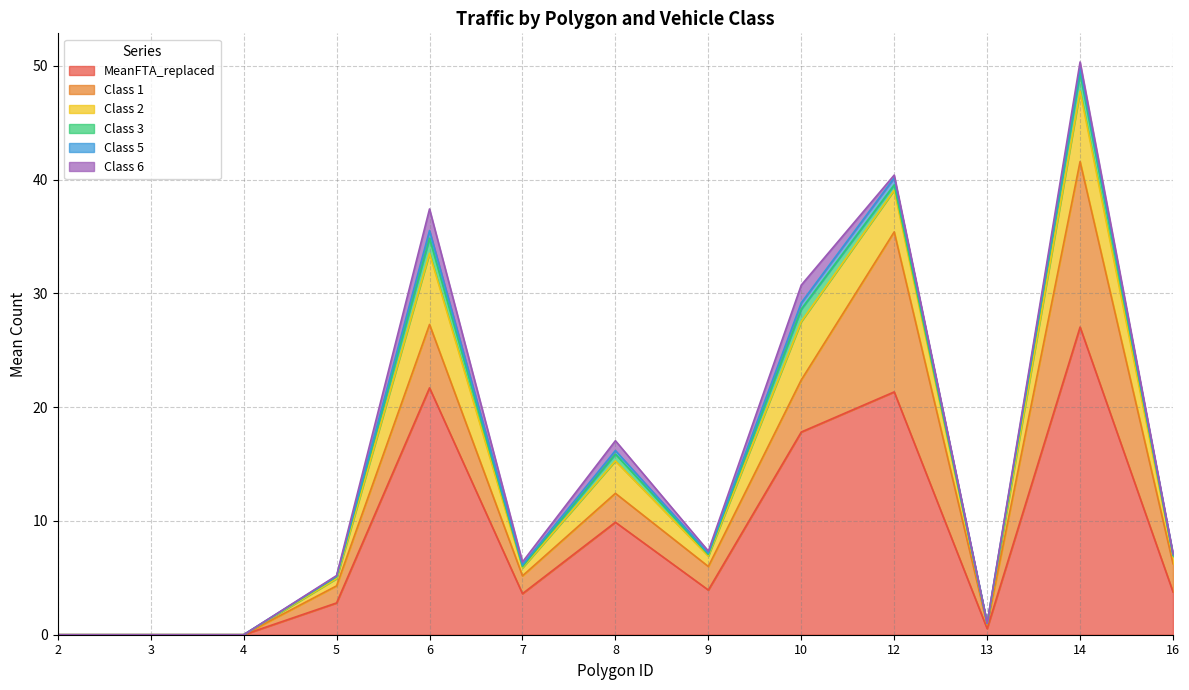

The value of MeanFTA_replaced at 5 is 3.8. True or false?

False